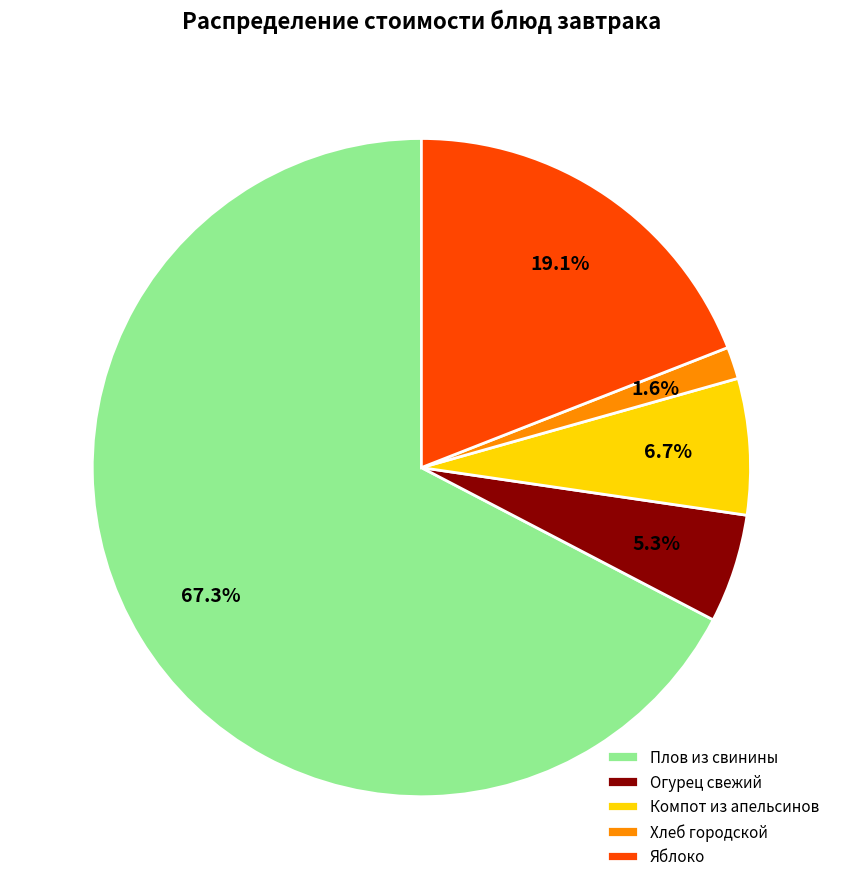

Is it true that Компот из апельсинов is 7% of the pie?

True